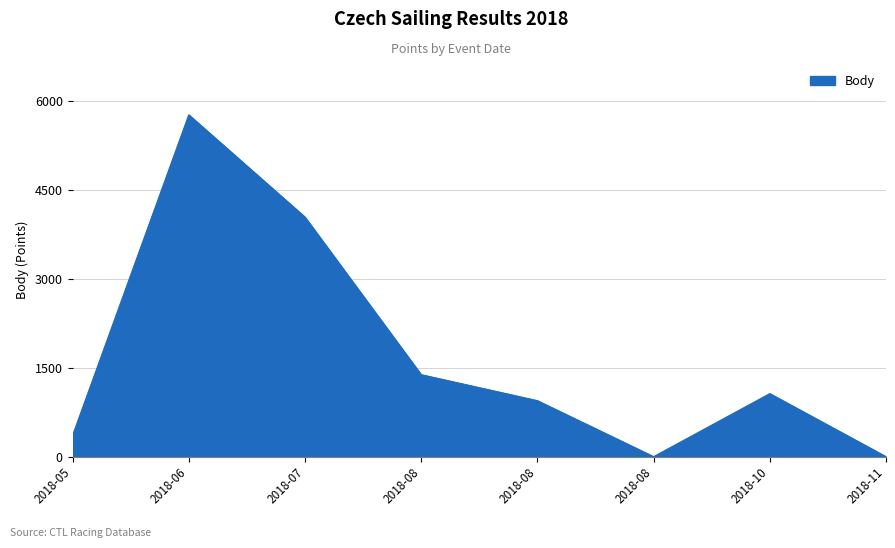

How many categories are shown in the chart?

8